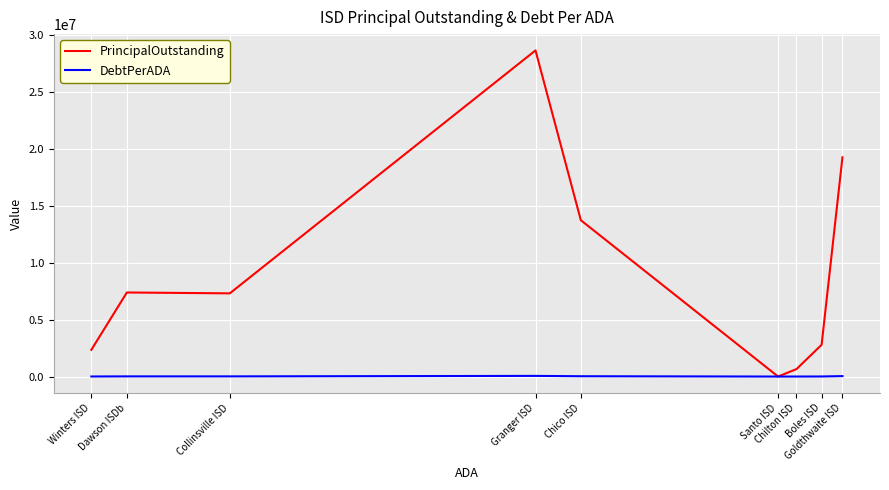

At which label does PrincipalOutstanding reach its minimum?

Santo ISD